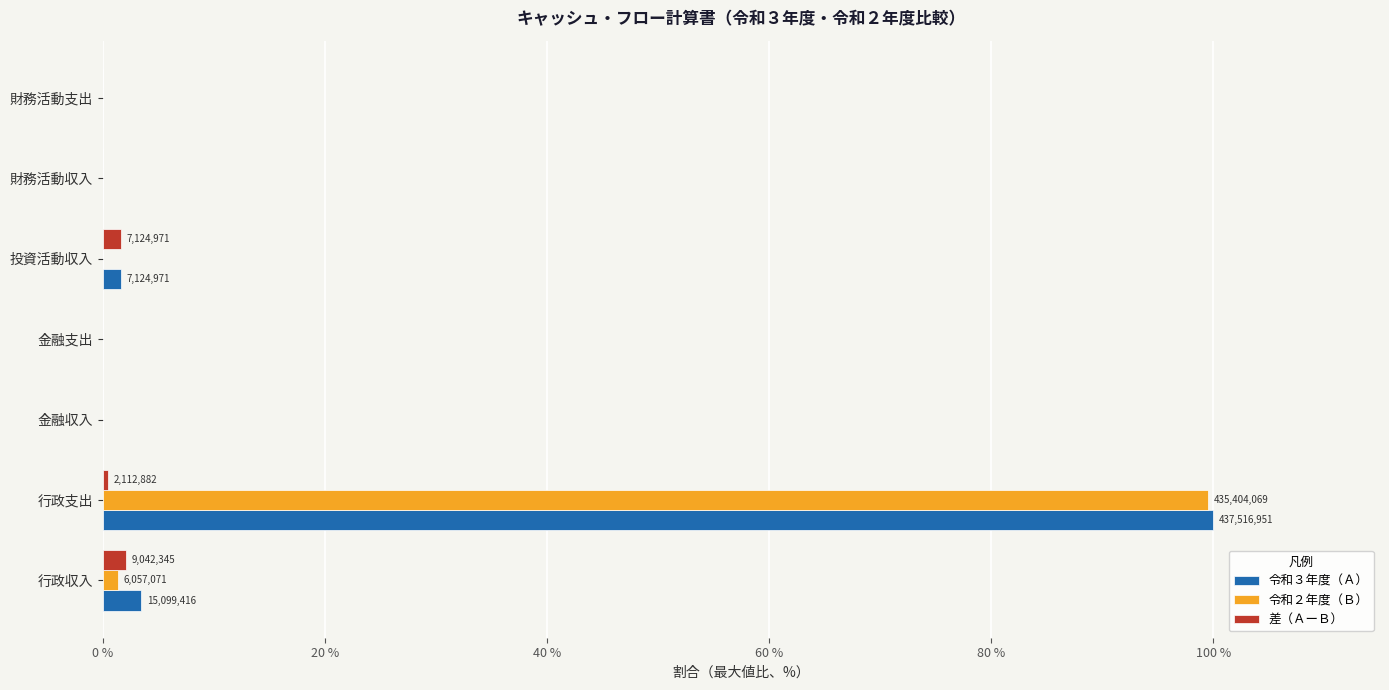

What is the greatest value displayed?

100.0